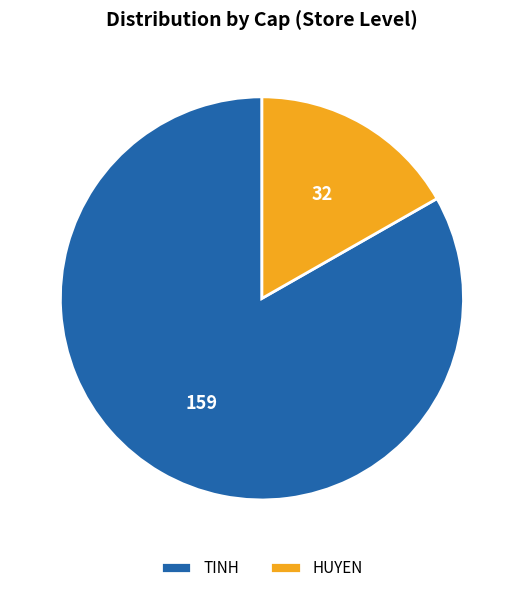

Which slice is the smallest?

HUYEN